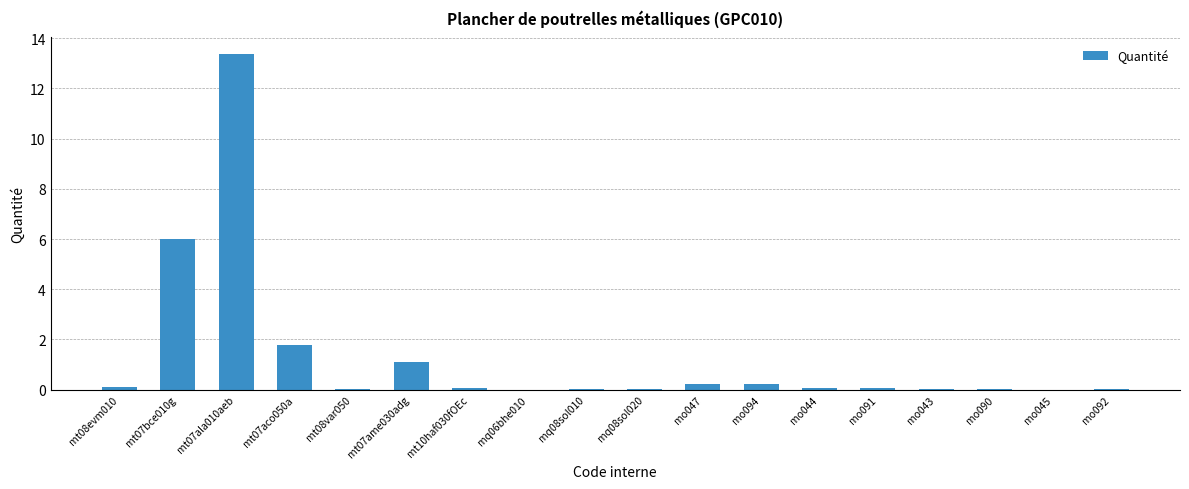

The chart shows a value of 1.1 at mt07ame030adg. True or false?

True